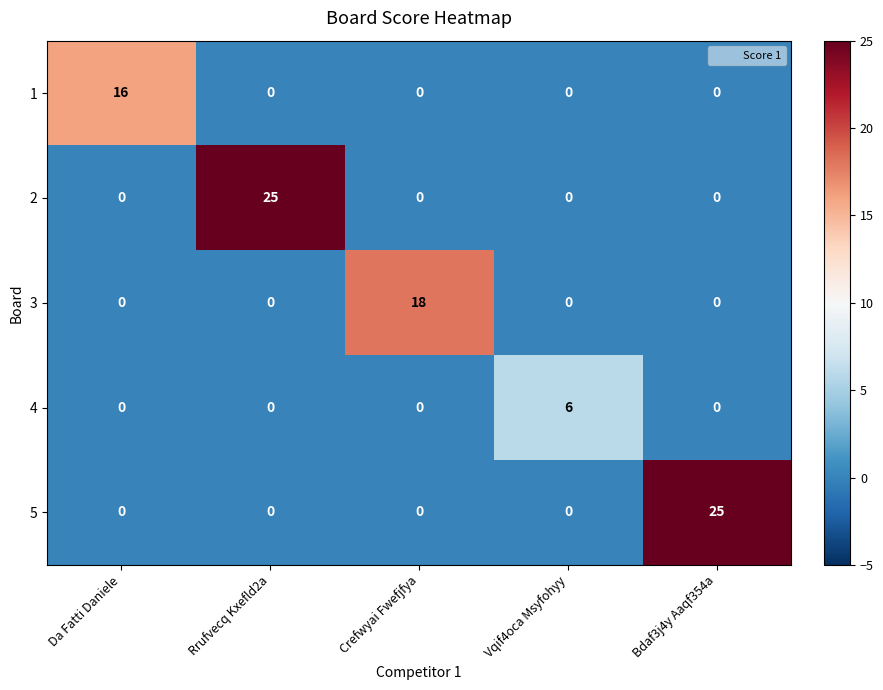

What is the total value across all series at Crefwyai Fwefjfya?

18